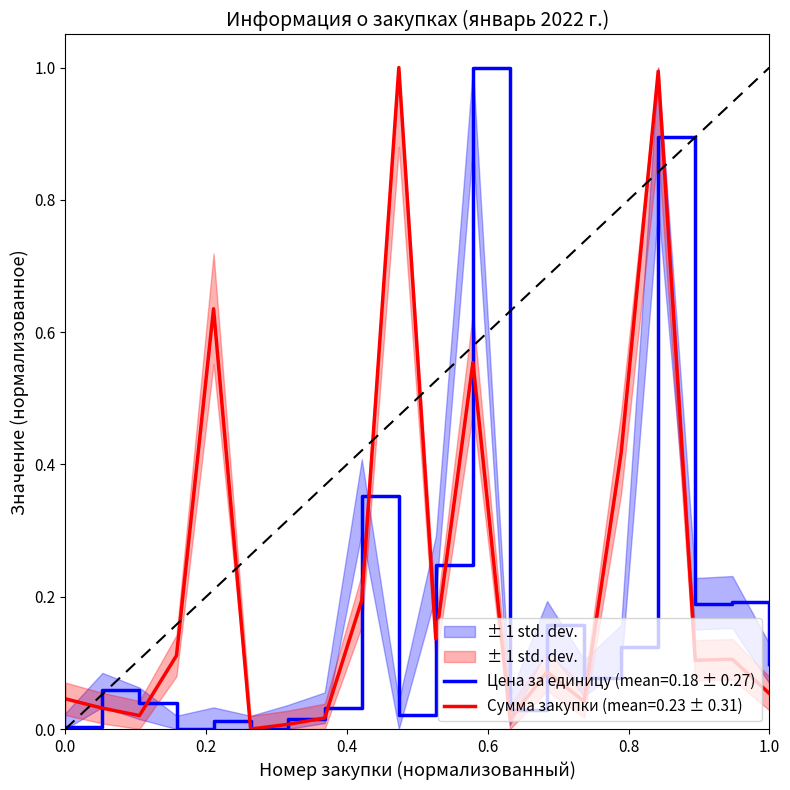

Rank the series by their maximum value, from lowest to highest.

Цена за единицу, Сумма закупки